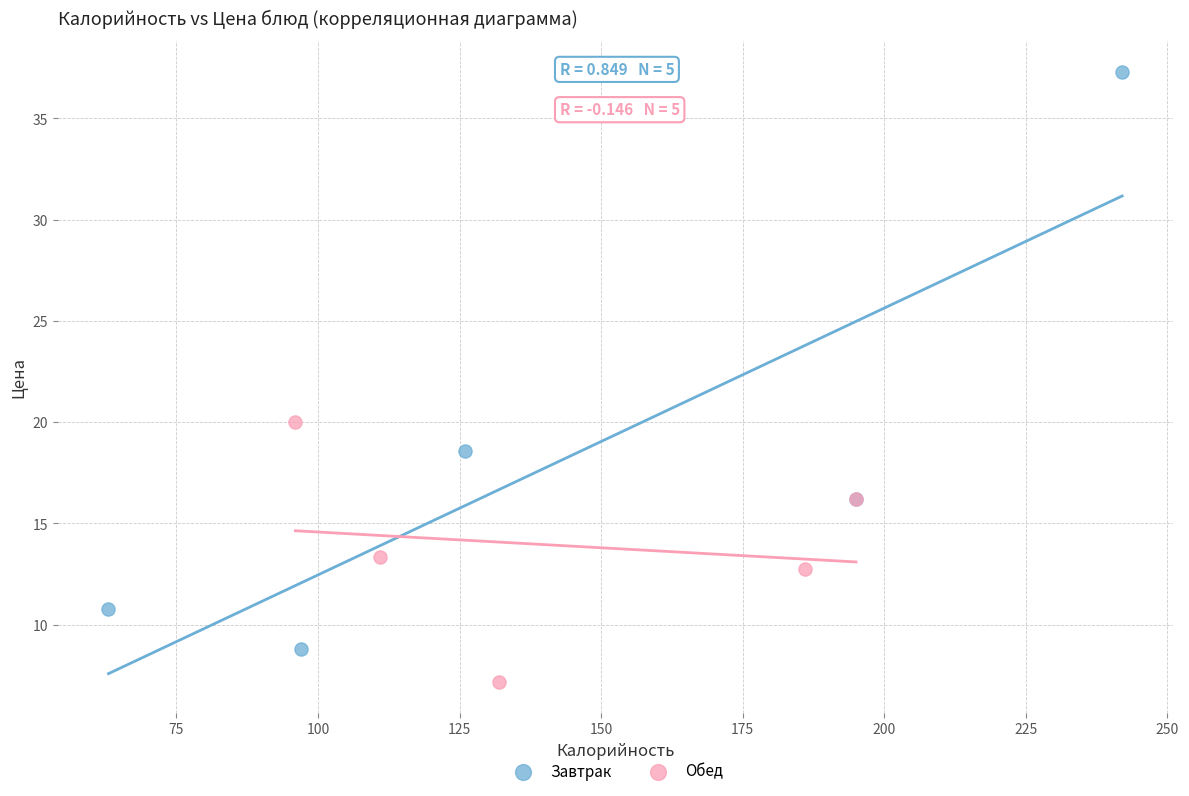

Which series reaches the minimum Y coordinate?

Обед